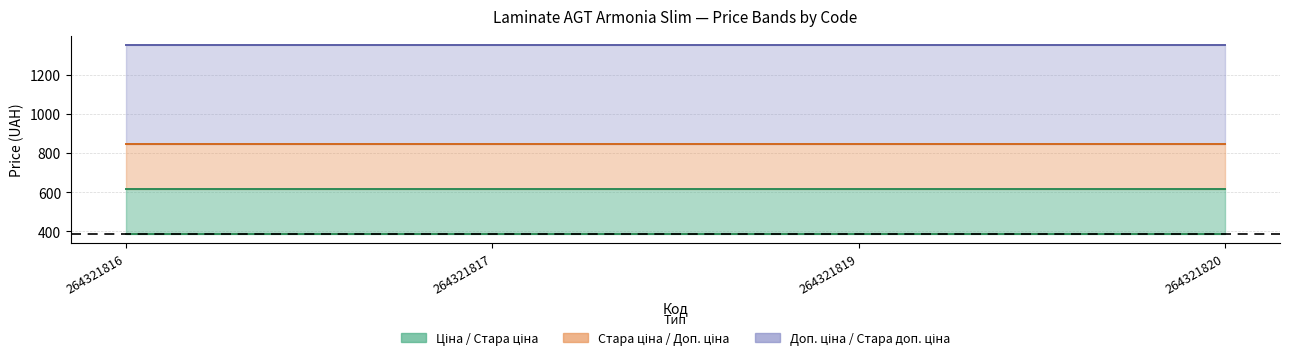

Reading left to right, list all the values displayed in this chart.

Ціна: 264321816=386.9	264321817=386.9	264321819=386.9	264321820=386.9
Стара ціна: 264321816=615.1	264321817=615.1	264321819=615.1	264321820=615.1
Доп. ціна: 264321816=849.0	264321817=849.0	264321819=849.0	264321820=849.0
Стара доп. ціна: 264321816=1349.8	264321817=1349.8	264321819=1349.8	264321820=1349.8